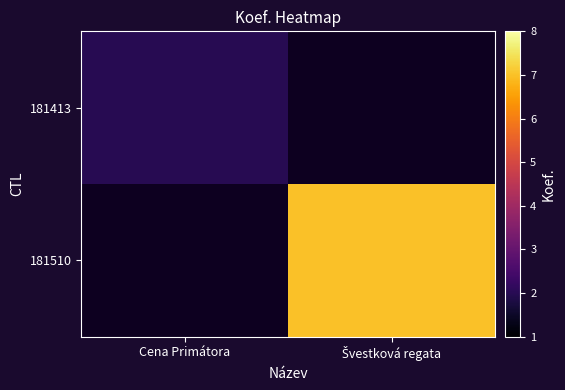

What is the maximum value for 181413?

2.0